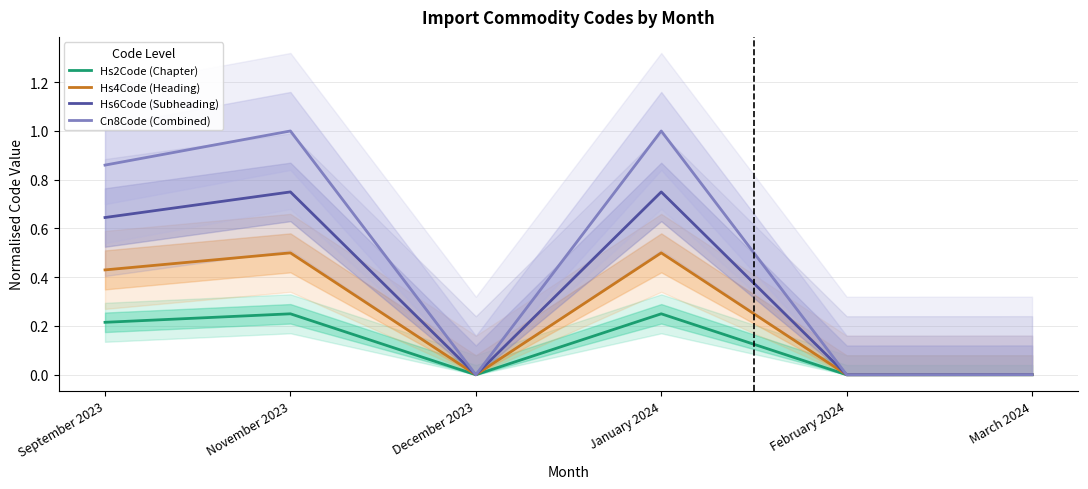

Between February 2024 and November 2023, which is larger?

November 2023